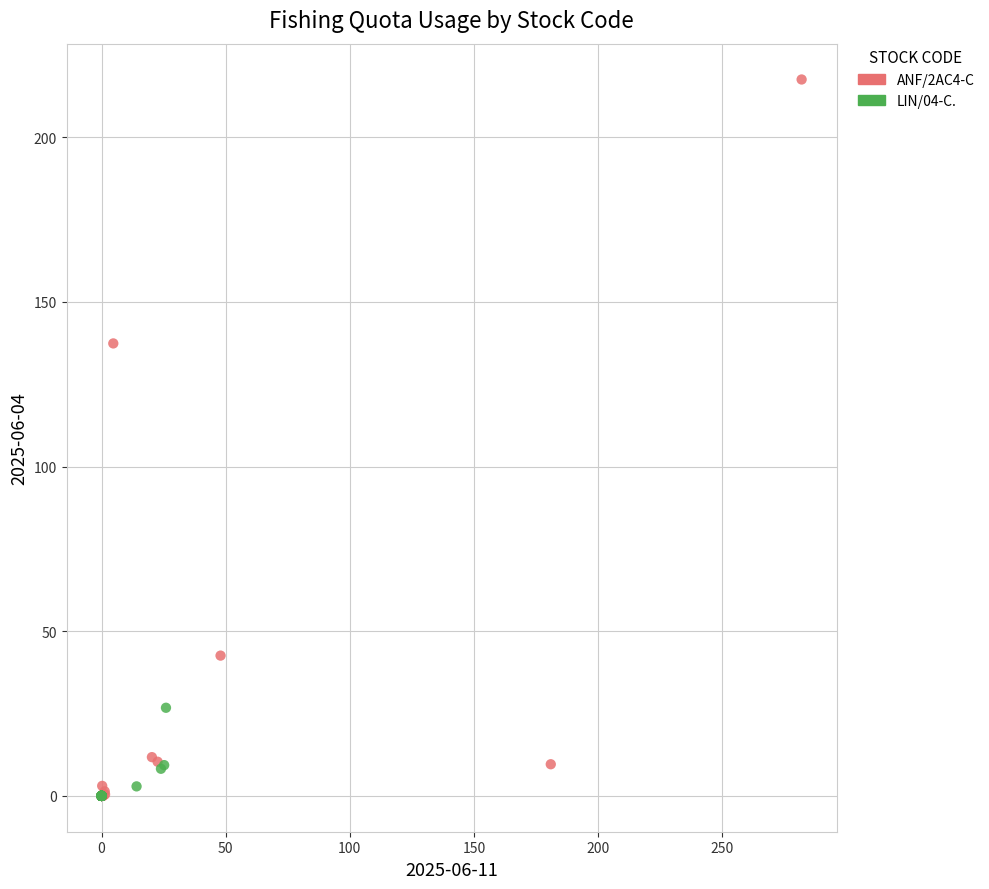

Which series has the widest spread of Y values?

ANF/2AC4-C